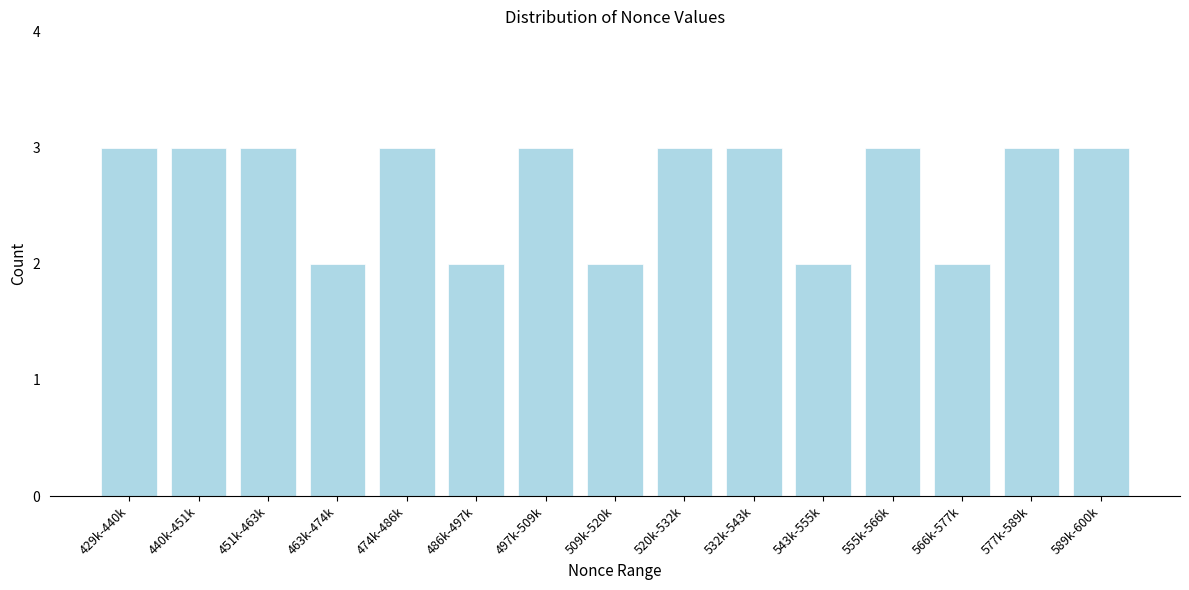

Reading left to right, what are all the values shown in this chart?

429k-440k=3	440k-451k=3	451k-463k=3	463k-474k=2	474k-486k=3	486k-497k=2	497k-509k=3	509k-520k=2	520k-532k=3	532k-543k=3	543k-555k=2	555k-566k=3	566k-577k=2	577k-589k=3	589k-600k=3